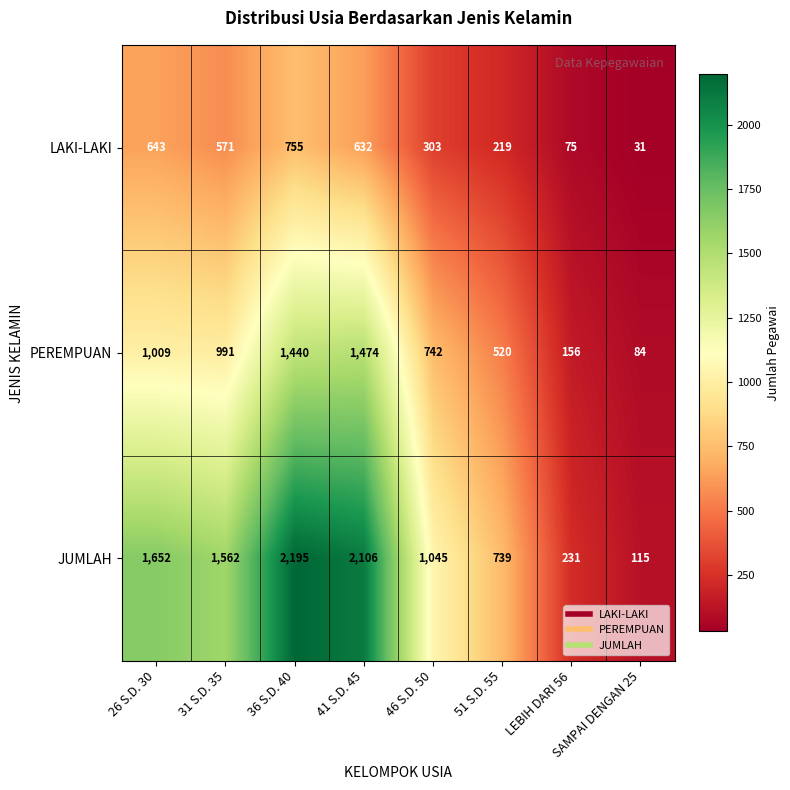

What is the greatest value displayed?

2195